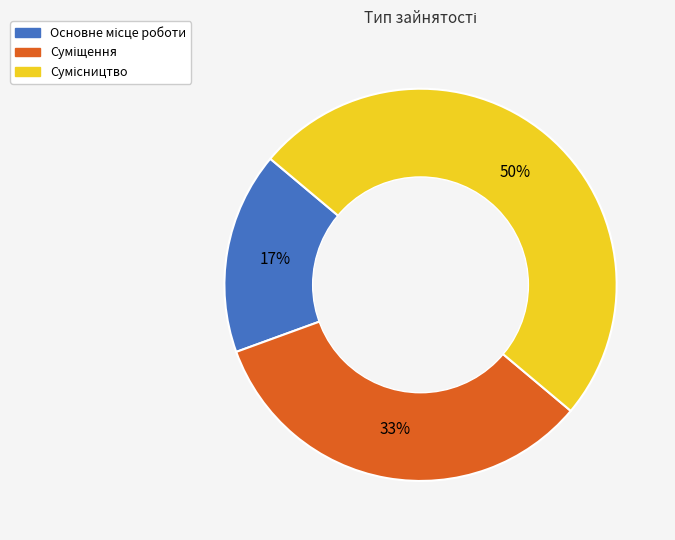

To the nearest percent, what is the difference between the largest and smallest slice percentages?

33%